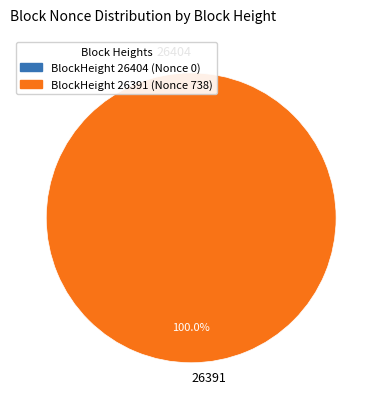

Rank the categories by value from highest to lowest.

26391, 26404